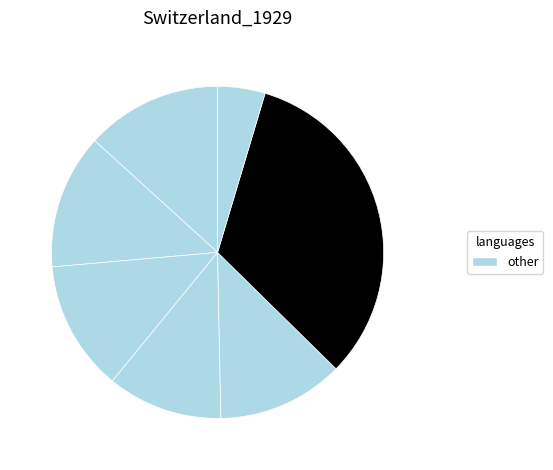

How many slices are in this pie chart?

7